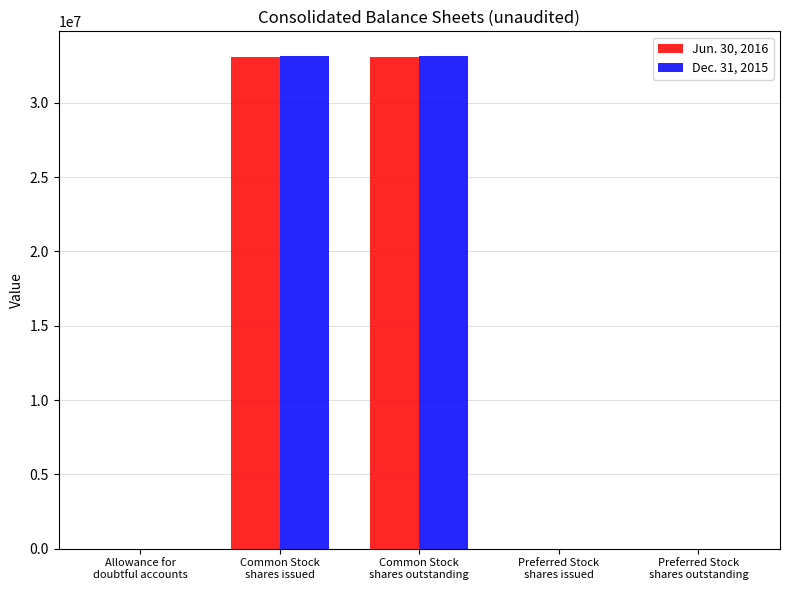

The Jun. 30, 2016 series shows 20780252 at Common Stock
shares outstanding. True or false?

False